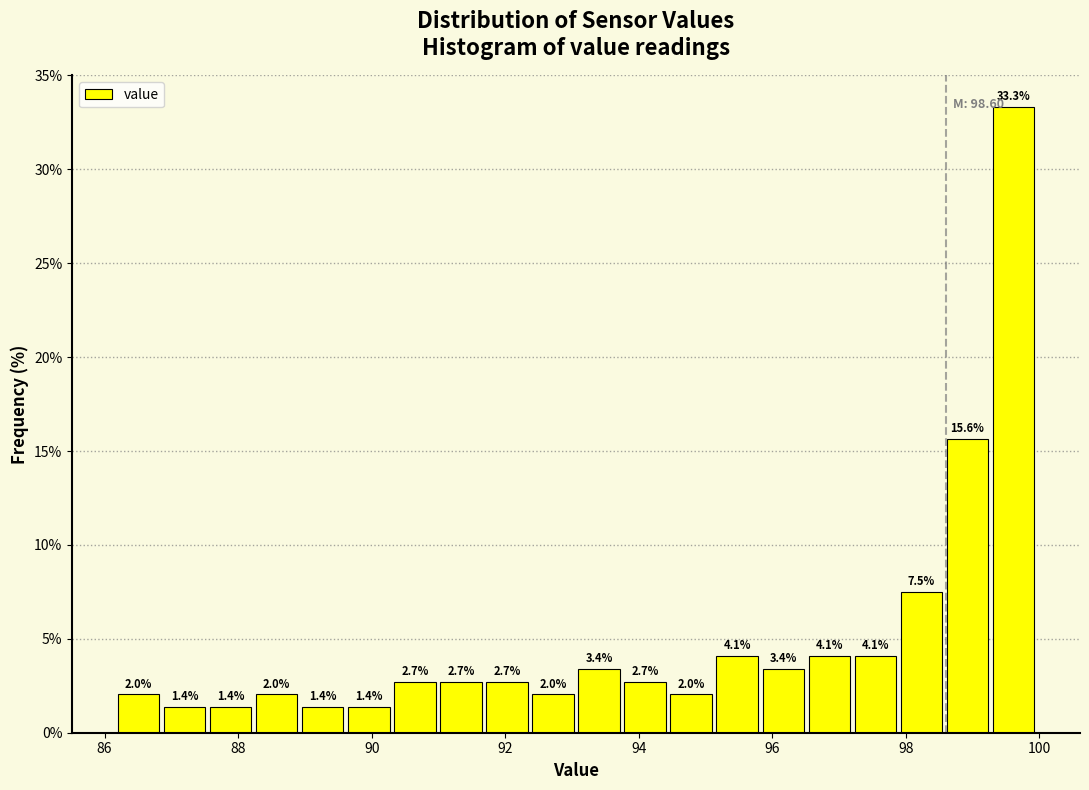

Read against the x-axis, roughly where is the centre of the tallest bar?

99.6